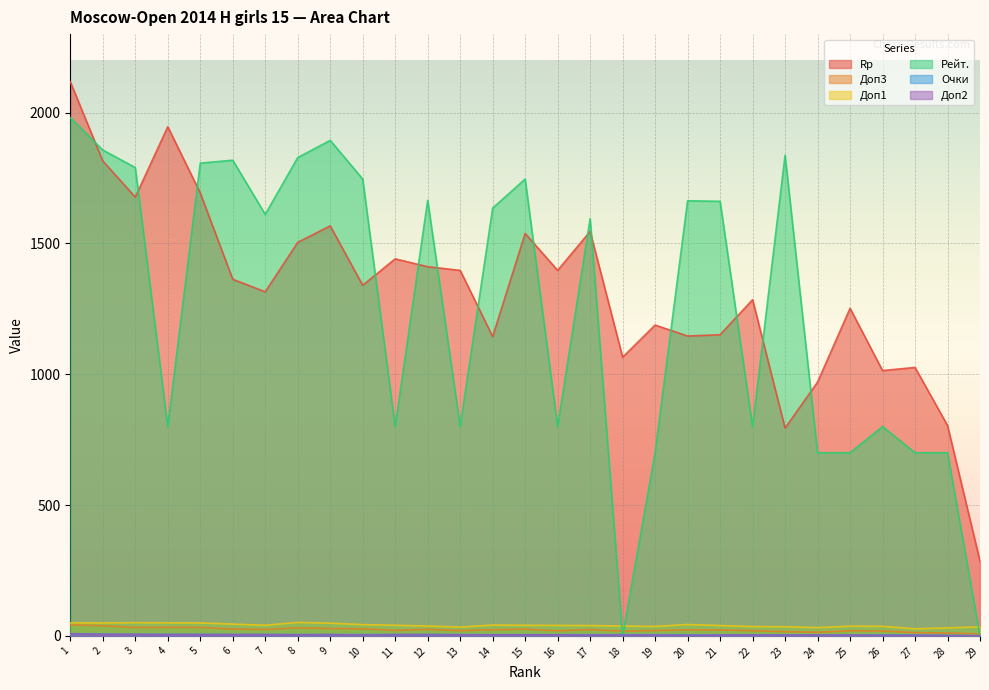

Which series has the largest total across all categories?

Rp